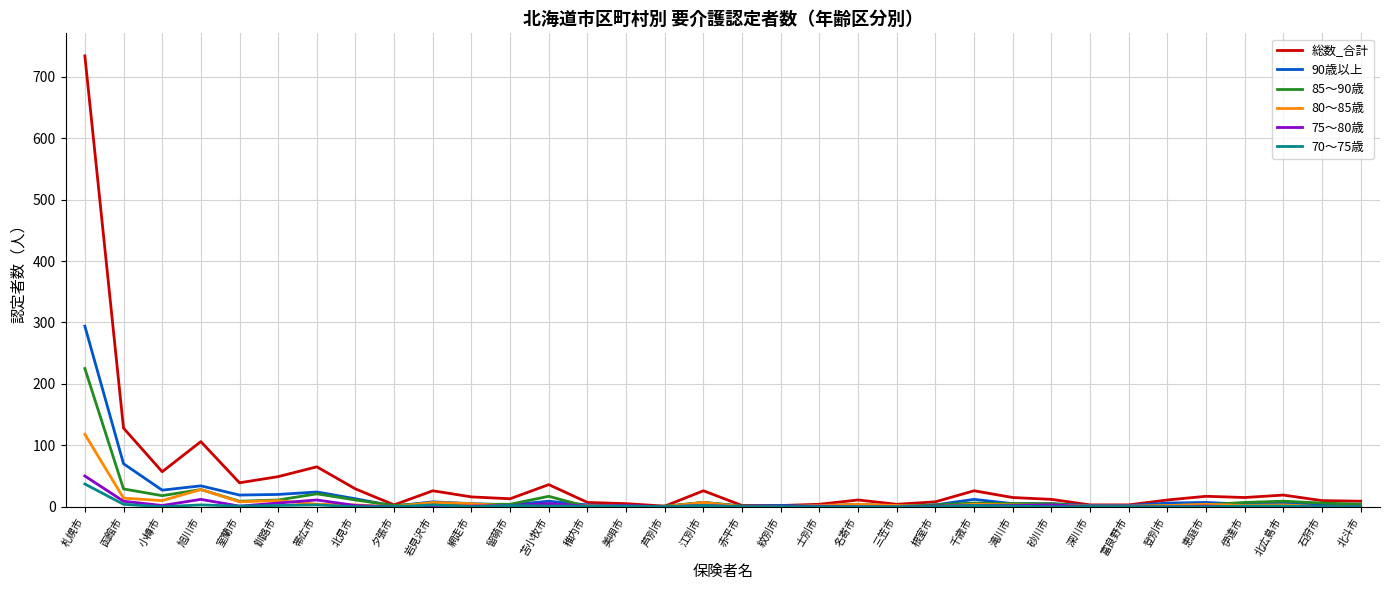

At which label is 90歳以上 closest to 147?

函館市